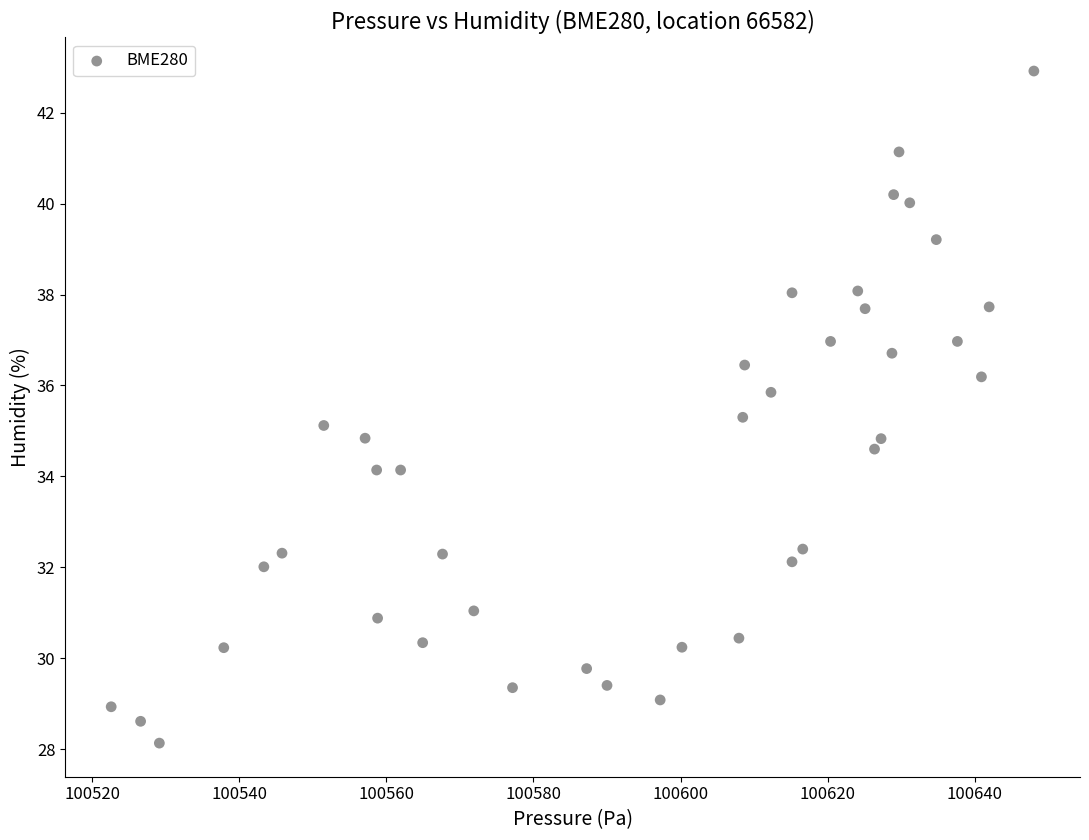

What is the range of Y values (max minus min)?

14.8